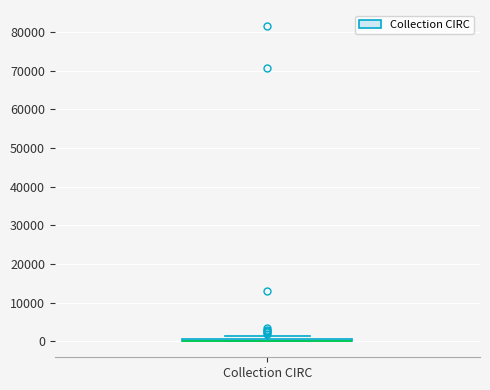

Where is the lower edge of the box for Collection CIRC on the y-axis? The values are not printed on the chart, so give them approximately, as read against the axis.

0